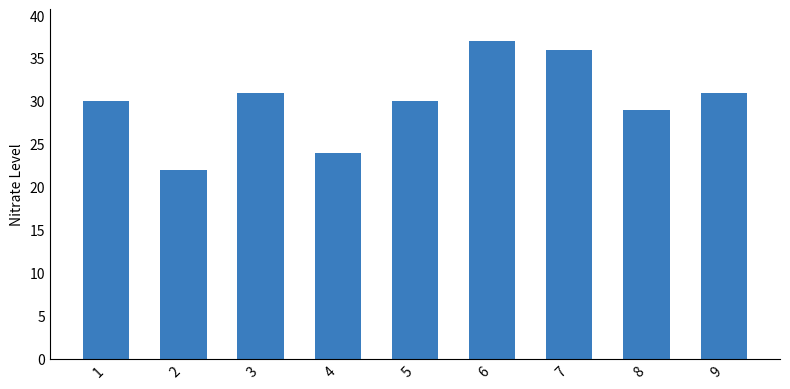

Reading left to right, list all the values displayed in this chart.

1=30	2=22	3=31	4=24	5=30	6=37	7=36	8=29	9=31